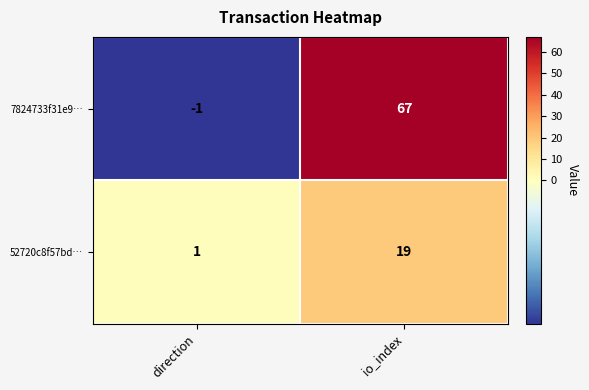

Rank the series at io_index from lowest to highest value.

52720c8f57bd…, 7824733f31e9…